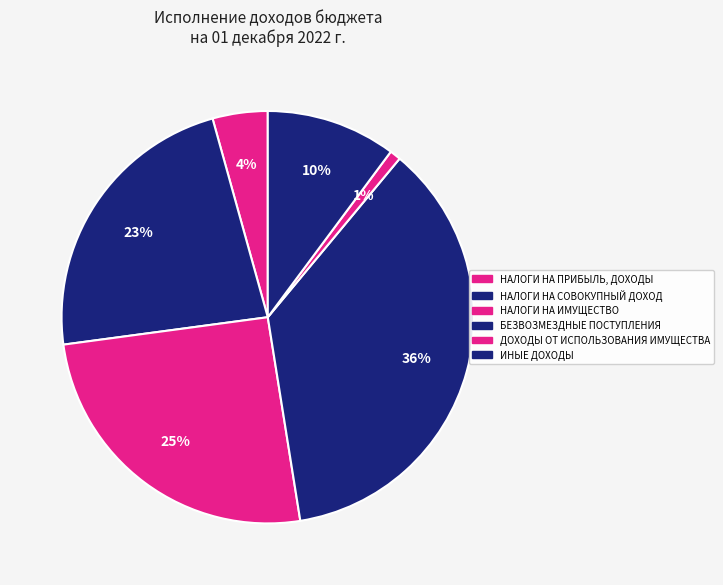

How many segments does this pie chart have?

6